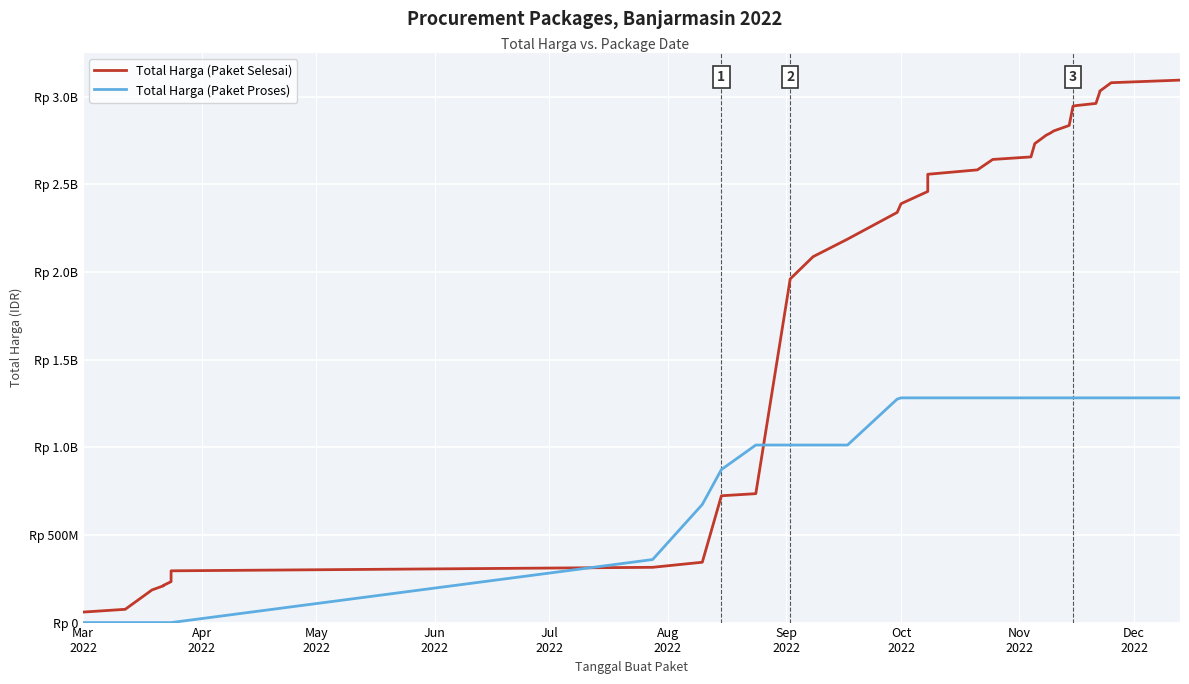

Reading left to right, list all the values displayed in this chart.

Total Harga (Paket Selesai): 59935000	75722200	186112190	209792990	212188740	233419740	267552245	295272245	315222245	344222245	723297245	735297245	1959979245	2086979245	2186979245	2339456245	2388934245	2458934245	2556934245	2582134245	2641509245	2655909245	2731829245	2779969245	2791069245	2804511245	2835311245	2945311245	2949136245	2960936245	3025936245	3031029245	3079169245	3093919245
Total Harga (Paket Proses): 0	0	0	0	0	0	0	0	359500000	673621780	872821780	1012621780	1012621780	1012621780	1012621780	1274739930	1281675930	1281675930	1281675930	1281675930	1281675930	1281675930	1281675930	1281675930	1281675930	1281675930	1281675930	1281675930	1281675930	1281675930	1281675930	1281675930	1281675930	1281675930